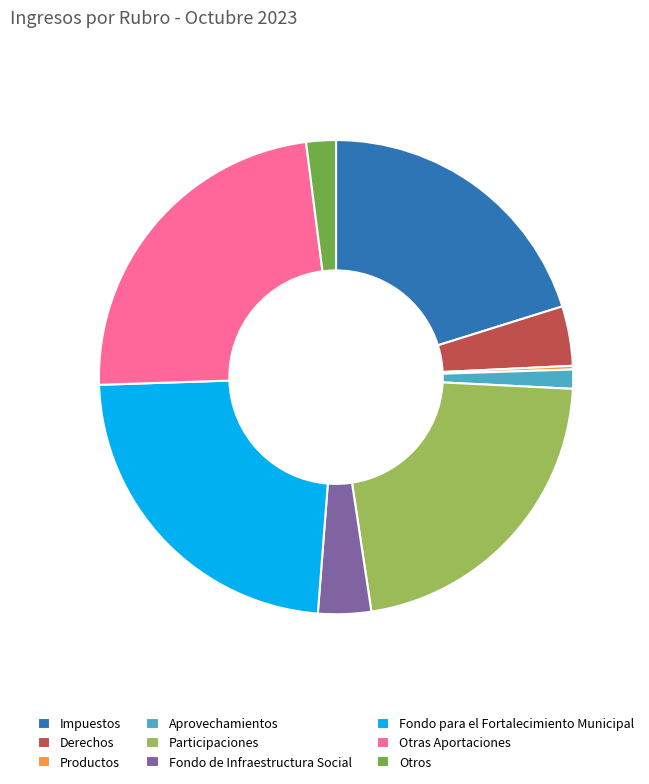

Combined, do Fondo para el Fortalecimiento Municipal and Participaciones account for over 50%?

No